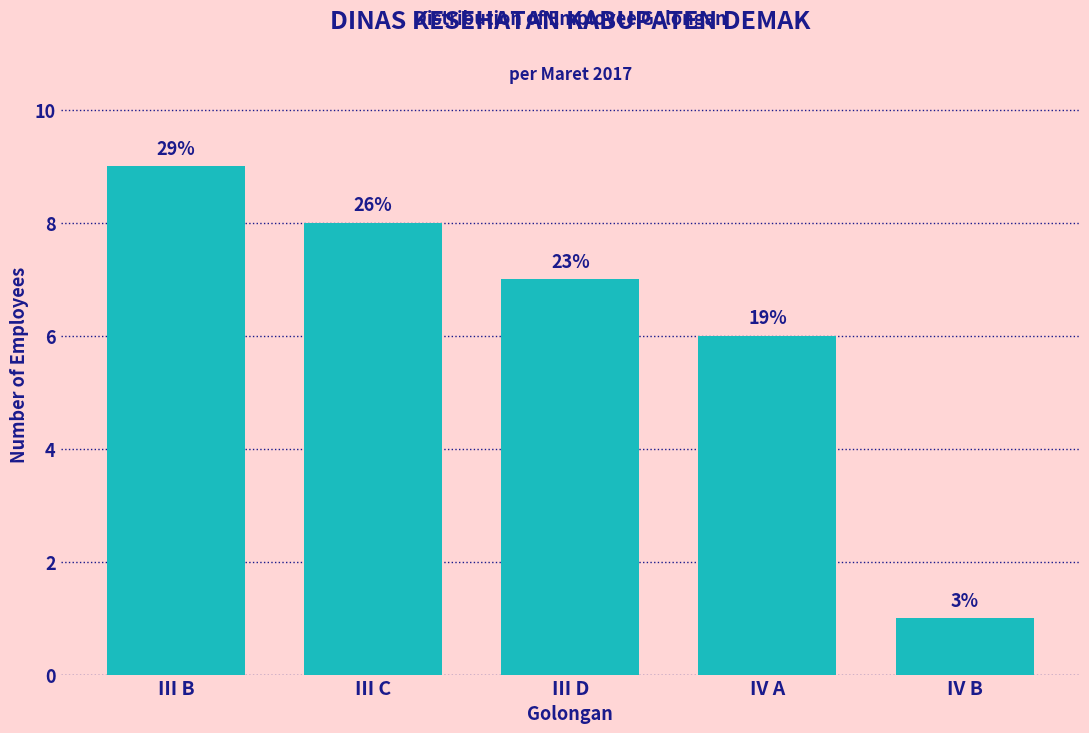

How many bars are there in total?

5